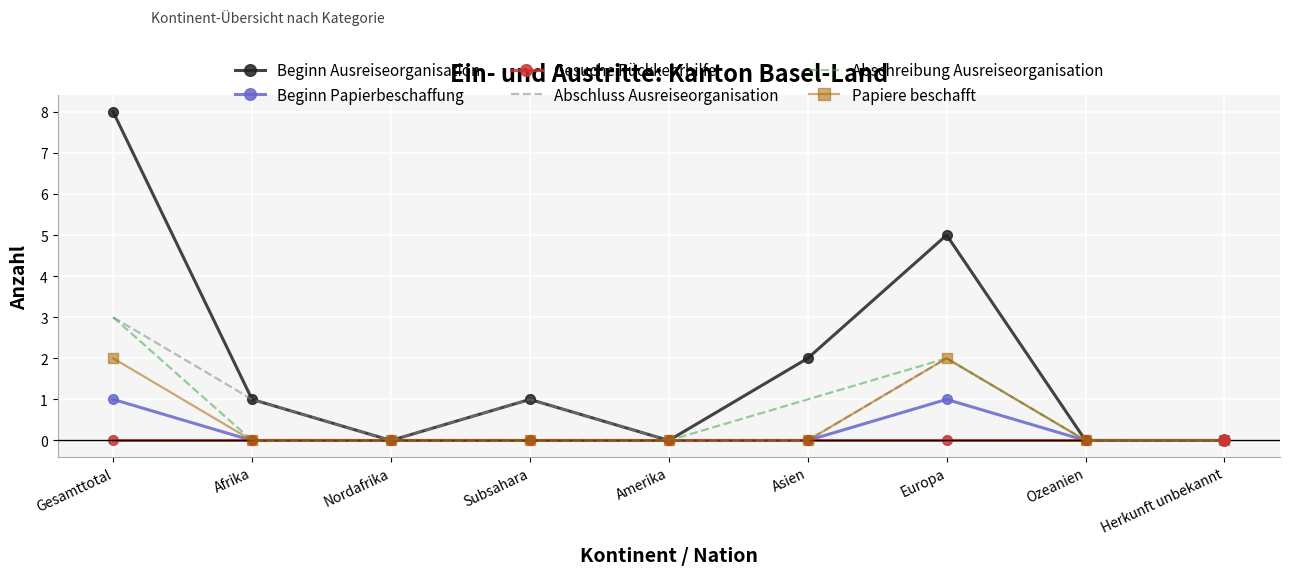

Is the value of Gesuche Rückkehrhilfe at Gesamttotal greater than the value of Beginn Ausreiseorganisation at Gesamttotal?

No